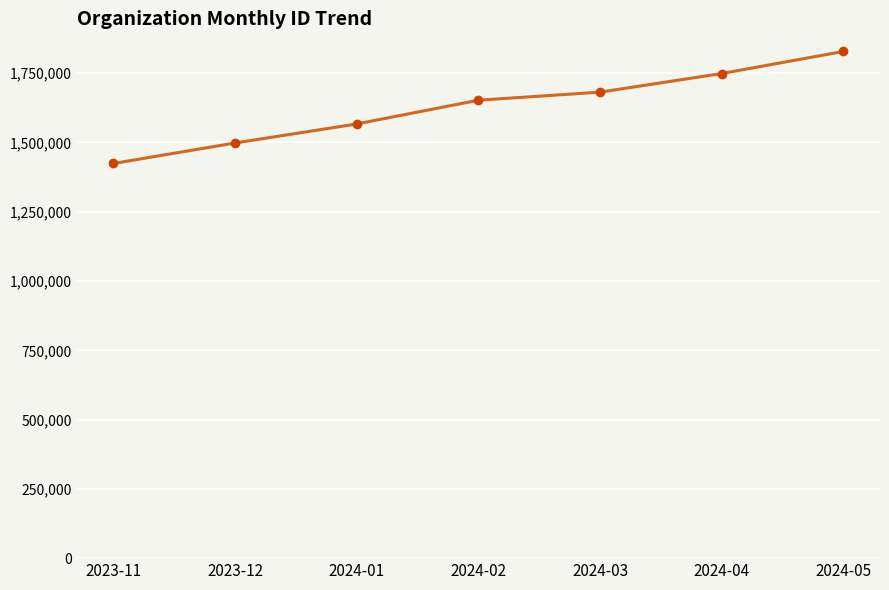

What is the difference between the maximum and minimum values?

404356